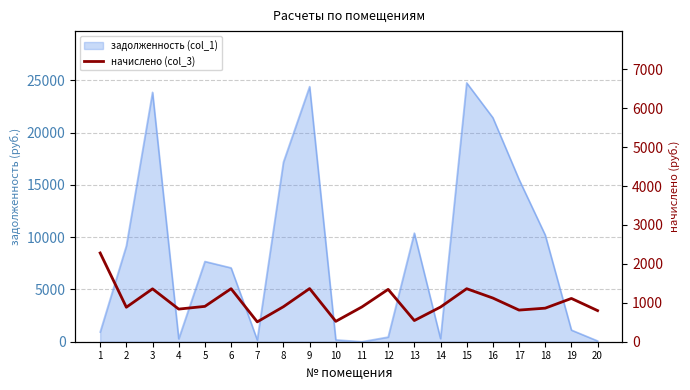

What is the ratio of the value at 14 to the value at 5?

1.0